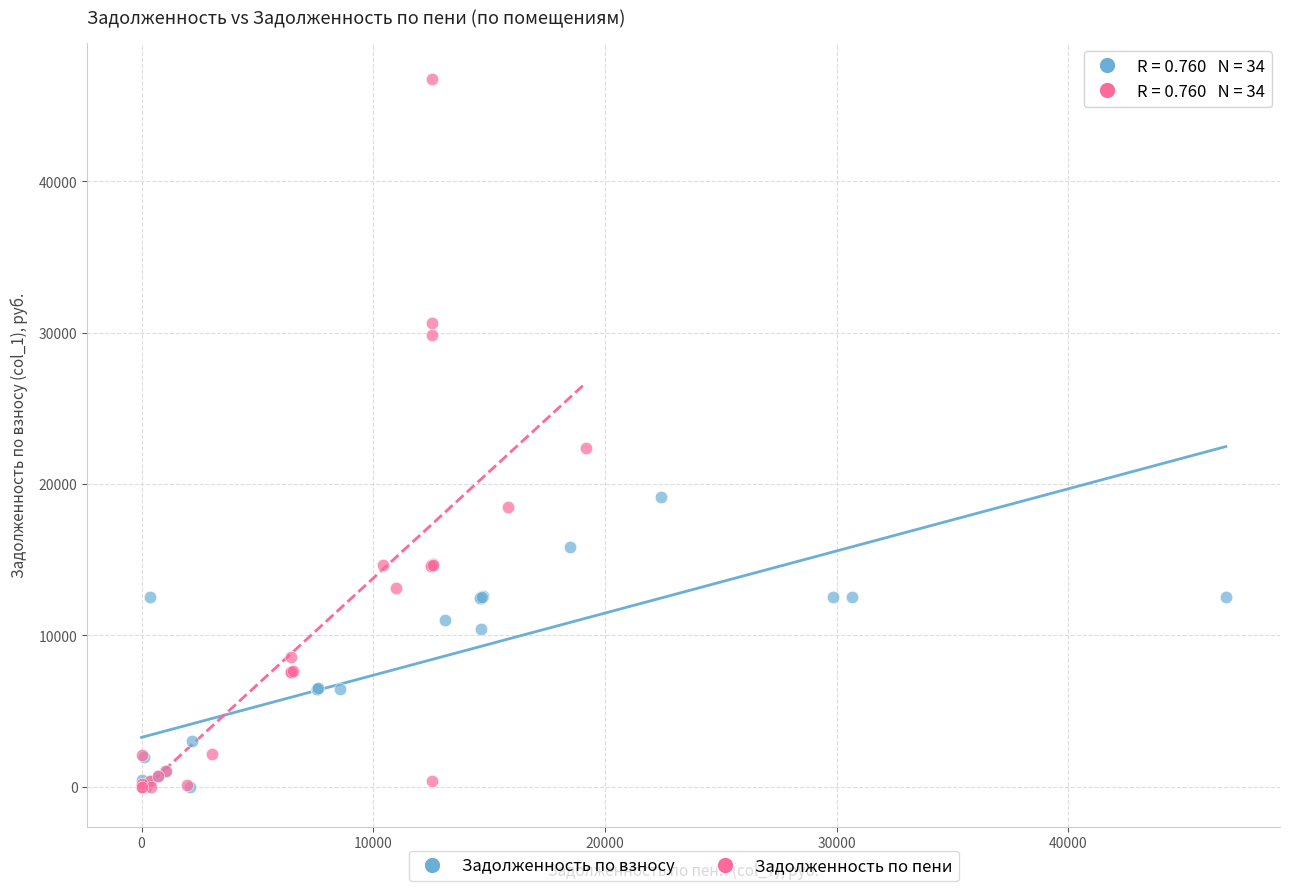

Which series reaches the maximum Y coordinate?

Задолженность по пени